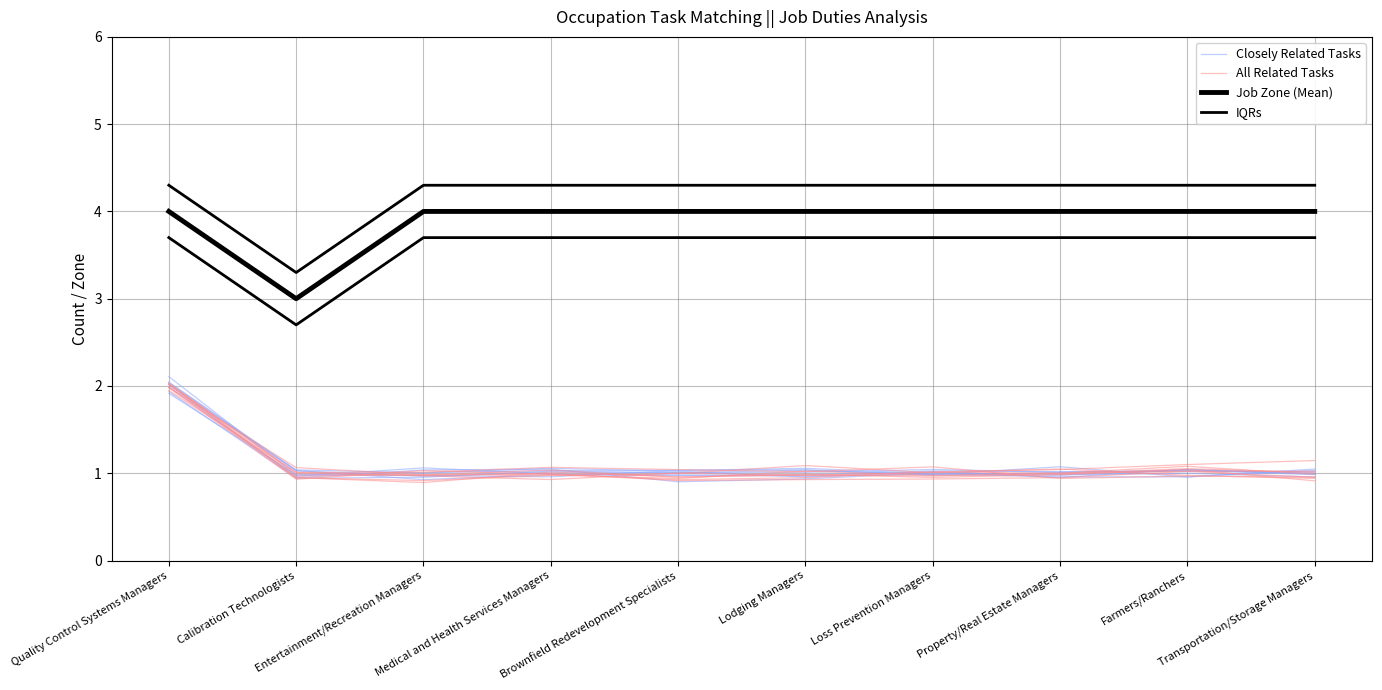

Which has a higher value, Lodging Managers or Farmers/Ranchers?

Farmers/Ranchers